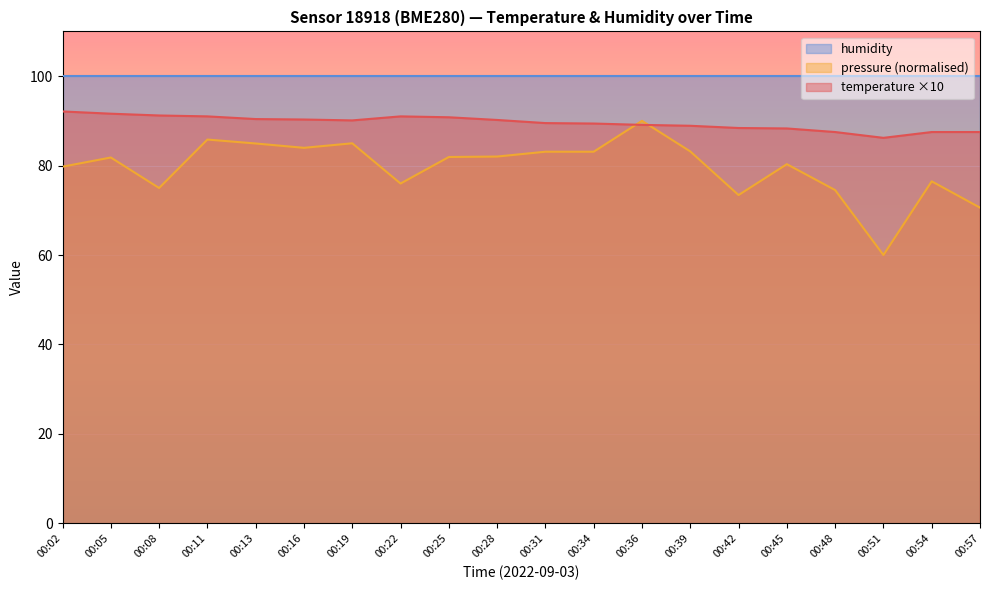

At which label does pressure_scaled first exceed 81?

00:05